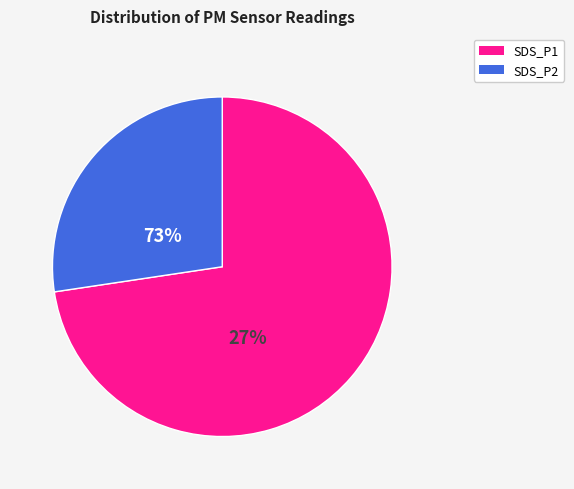

To the nearest percent, what is the difference between the SDS_P2 and SDS_P1 slice percentages?

46%